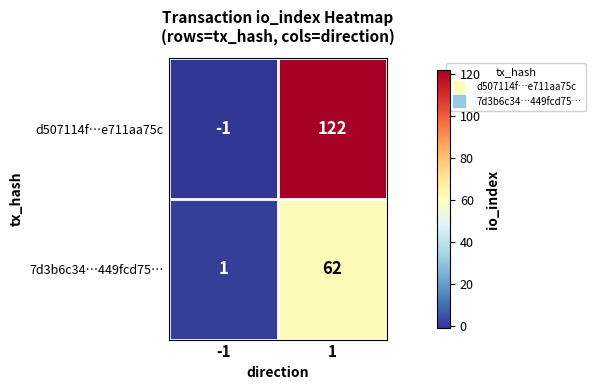

What is the spread (max minus min) of values at 1?

60